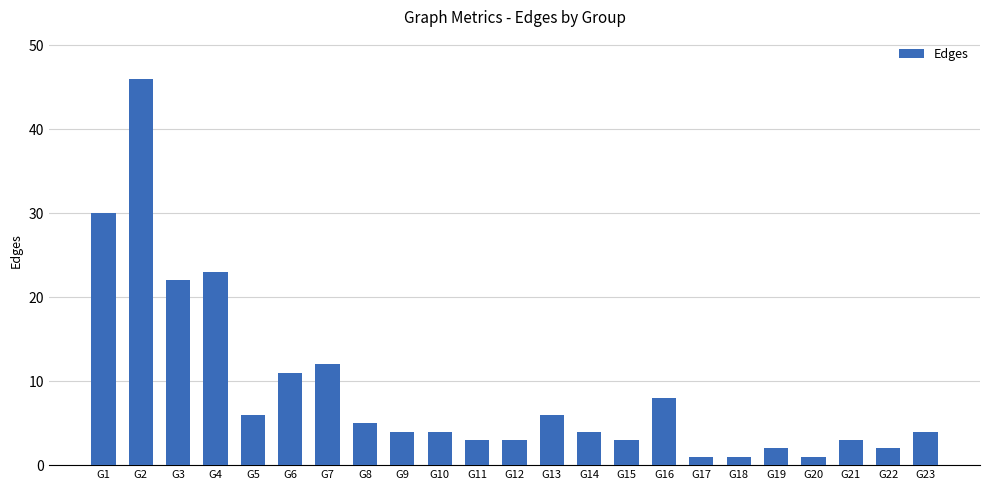

Where does the data first go above 4?

G1